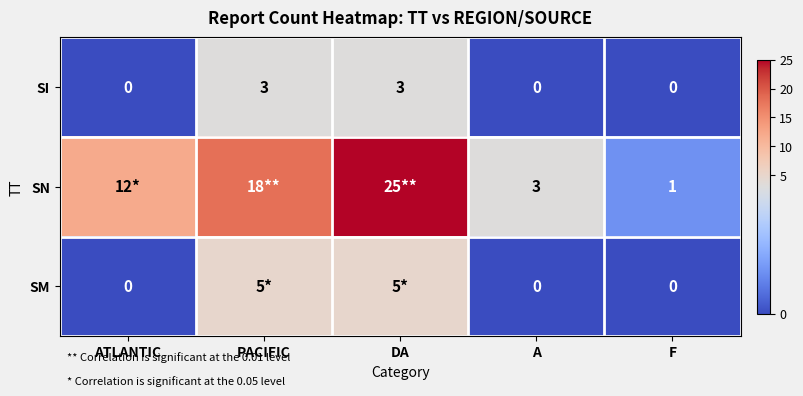

Is the value of SI at A greater than the value of SN at F?

No